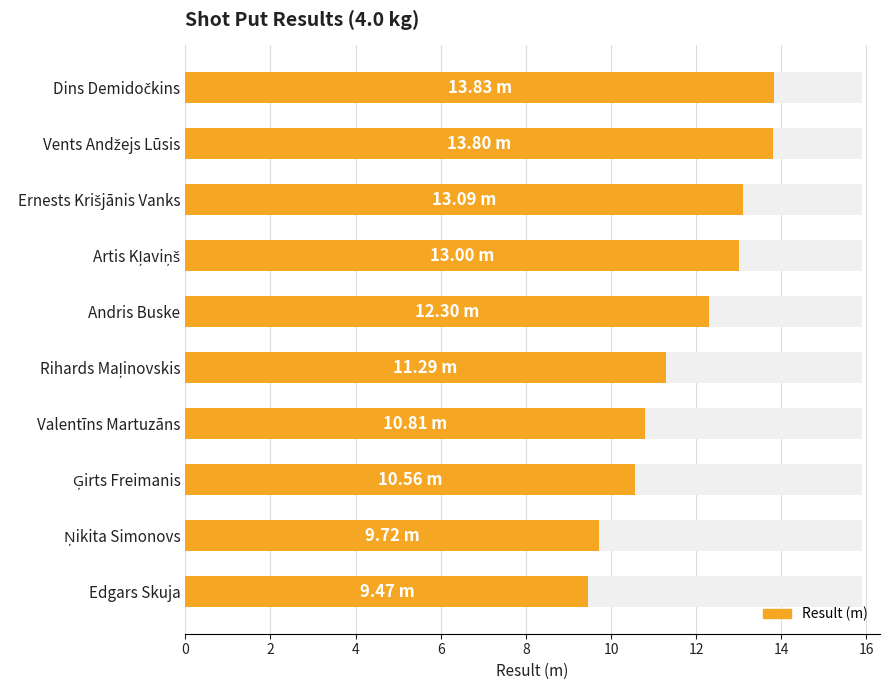

Reading left to right, transcribe all the data shown in this chart.

13.8	13.8	13.1	13.0	12.3	11.3	10.8	10.6	9.7	9.5